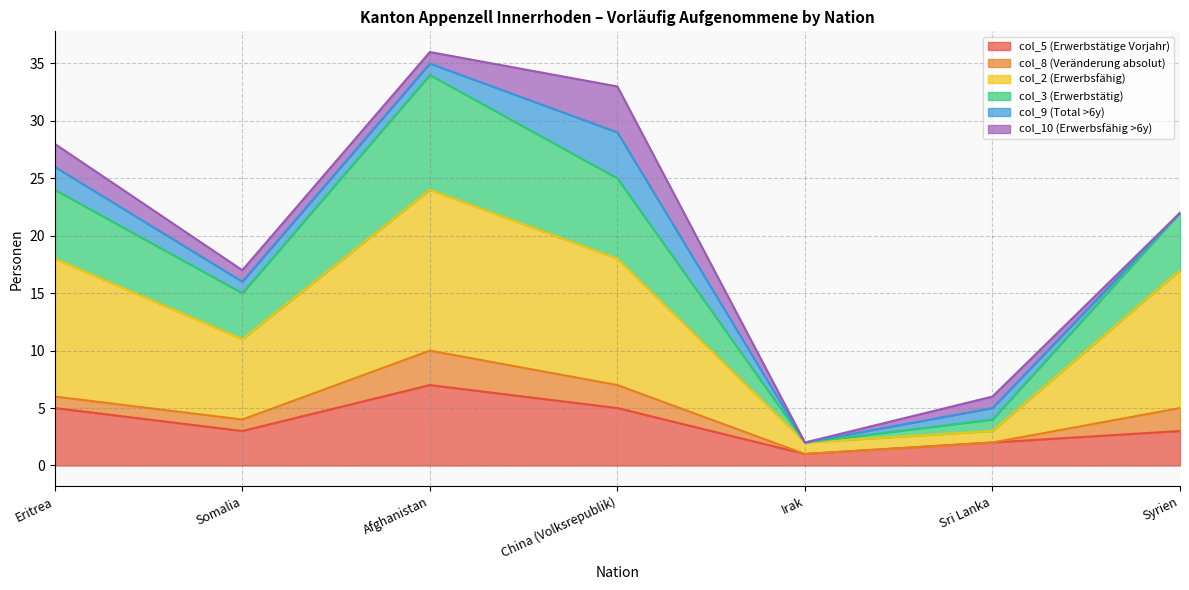

The col_5 (Erwerbstätige Vorjahr) series shows 3 at Syrien. True or false?

True